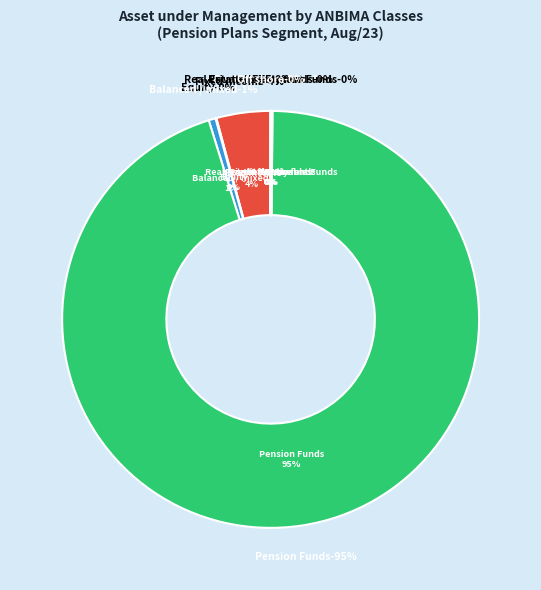

True or false: Equity accounts for 14% of the total.

False